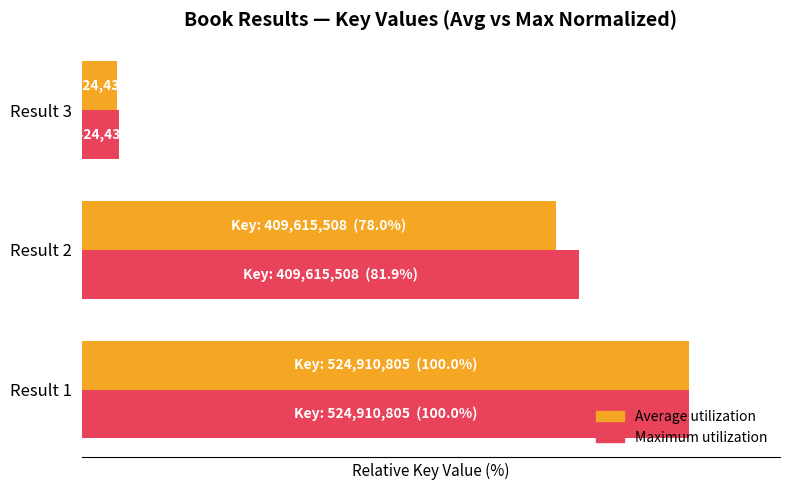

List the series in order of their overall mean, highest first.

Maximum utilization, Average utilization